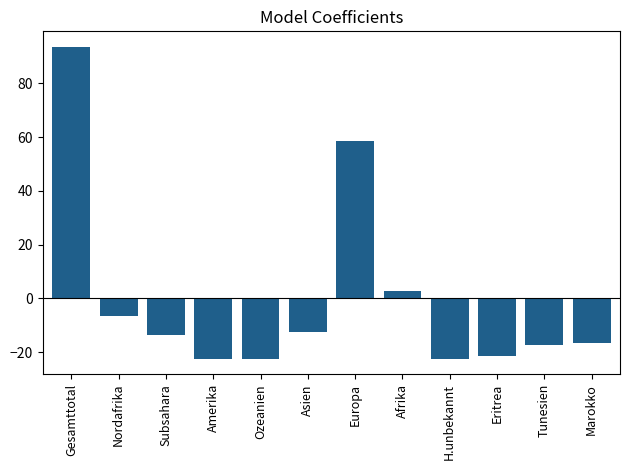

What is the change in value from Gesamttotal to Amerika?

-116.0